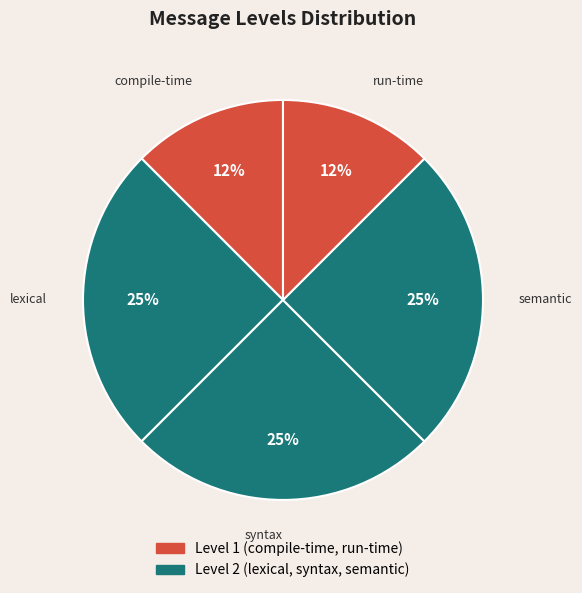

How many slices are in this pie chart?

5